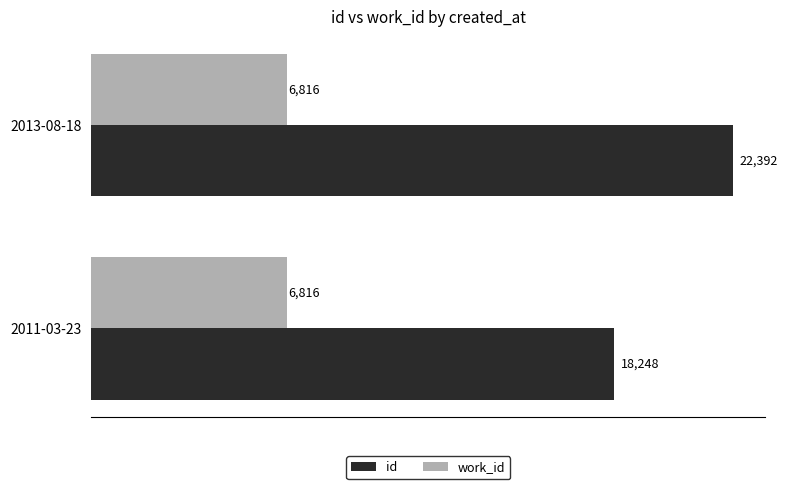

At which category is the sum across all series the highest?

2013-08-18